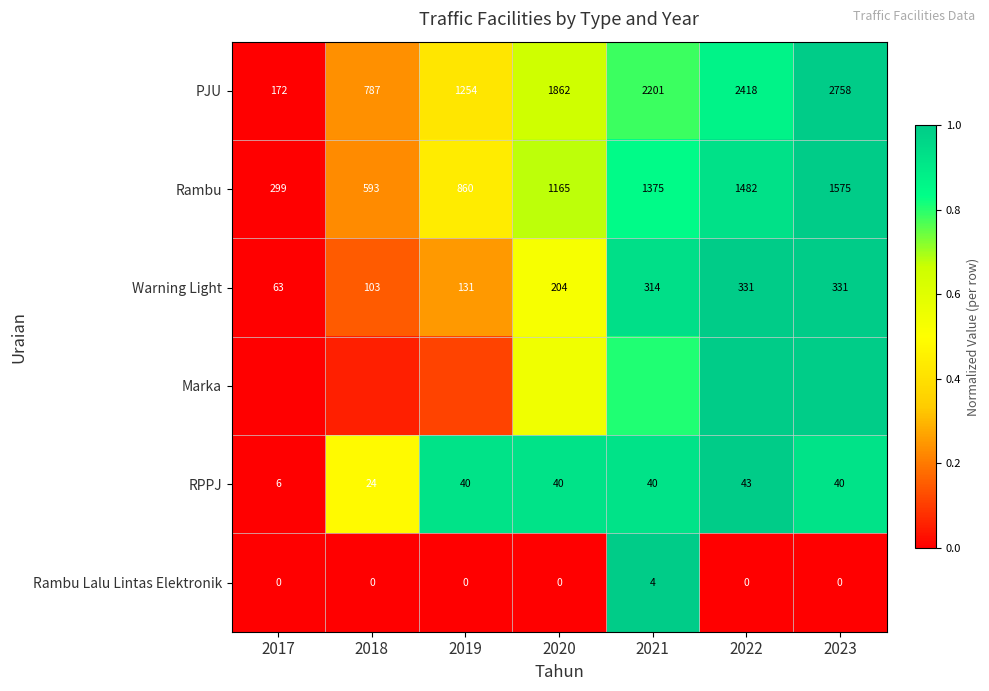

Which has a higher value, 2023 or 2020?

2023